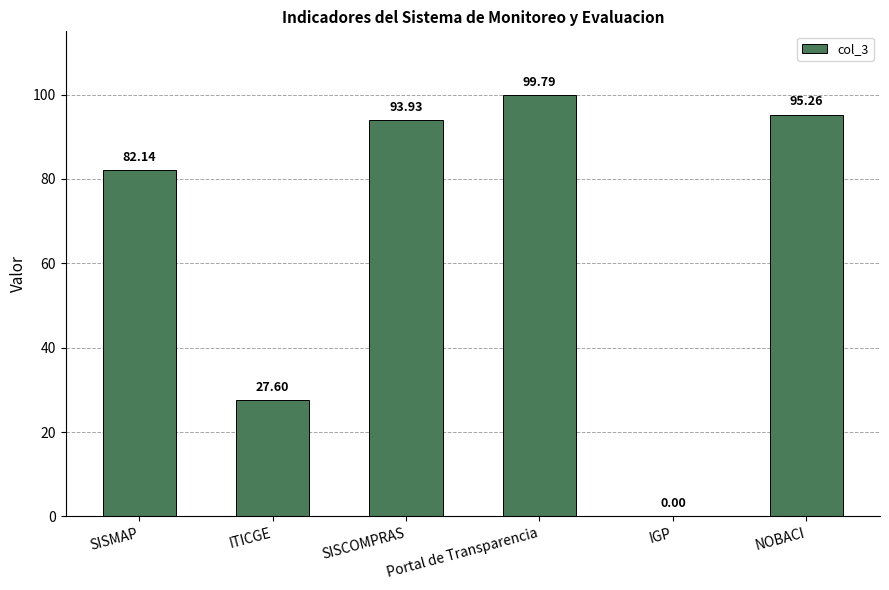

Are the bars horizontal?

No